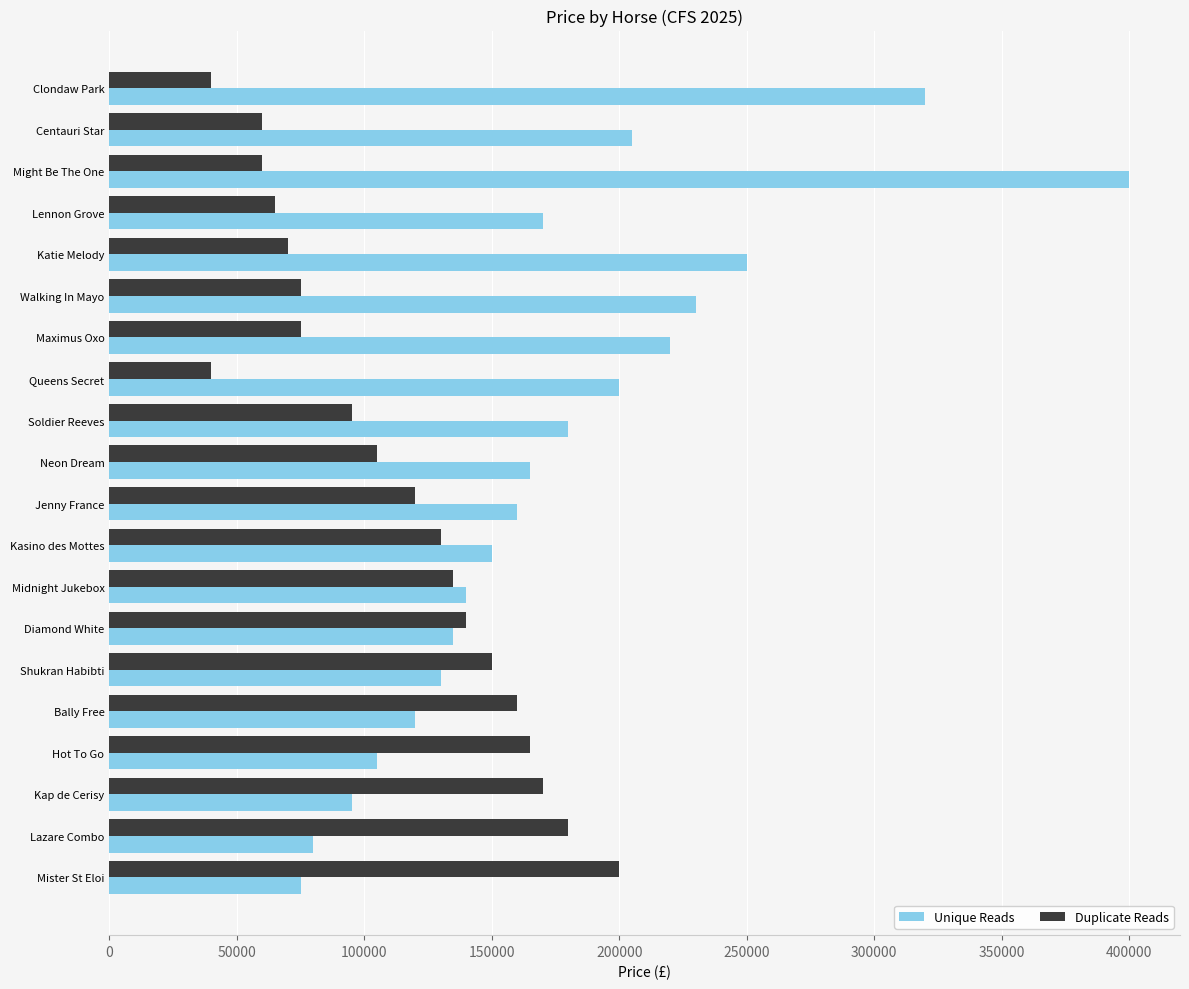

Rank the series at Mister St Eloi from highest to lowest value.

Duplicate Reads, Unique Reads